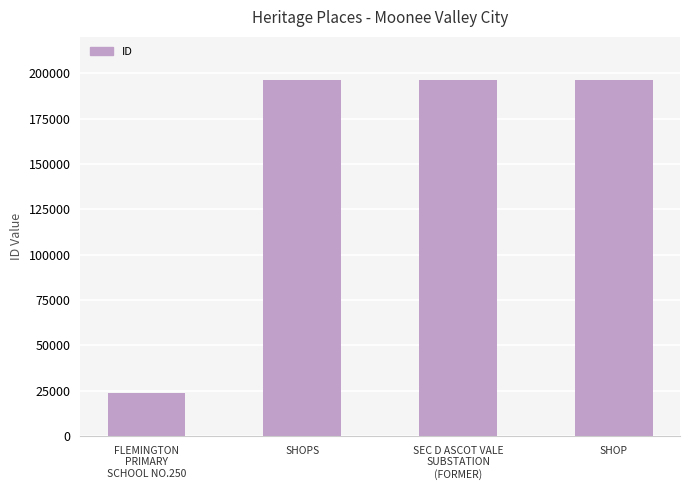

What is the sum of all values?

612666